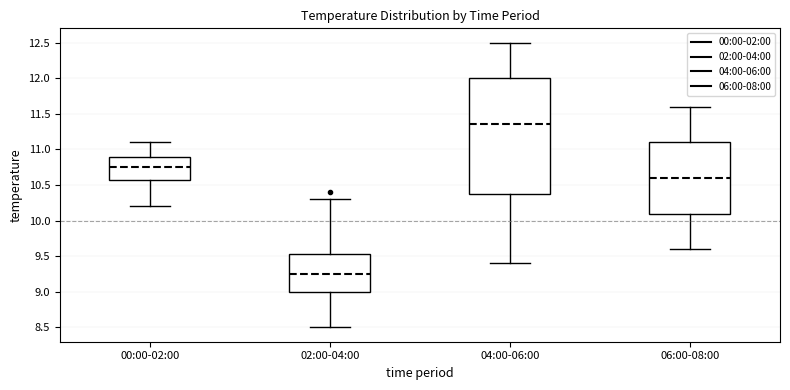

Reading left to right, transcribe this box plot: for each box, give where its median line is, the range the box spans, and where its two whiskers end, as read against the y-axis. The values are not printed on the chart, so give them approximately, as read against the axis.

00:00-02:00: median 10.75, box 10.60 to 10.90, whiskers 10.20 to 11.10
02:00-04:00: median 9.25, box 9.00 to 9.55, whiskers 8.50 to 10.30
04:00-06:00: median 11.35, box 10.40 to 12.00, whiskers 9.40 to 12.50
06:00-08:00: median 10.60, box 10.10 to 11.10, whiskers 9.60 to 11.60